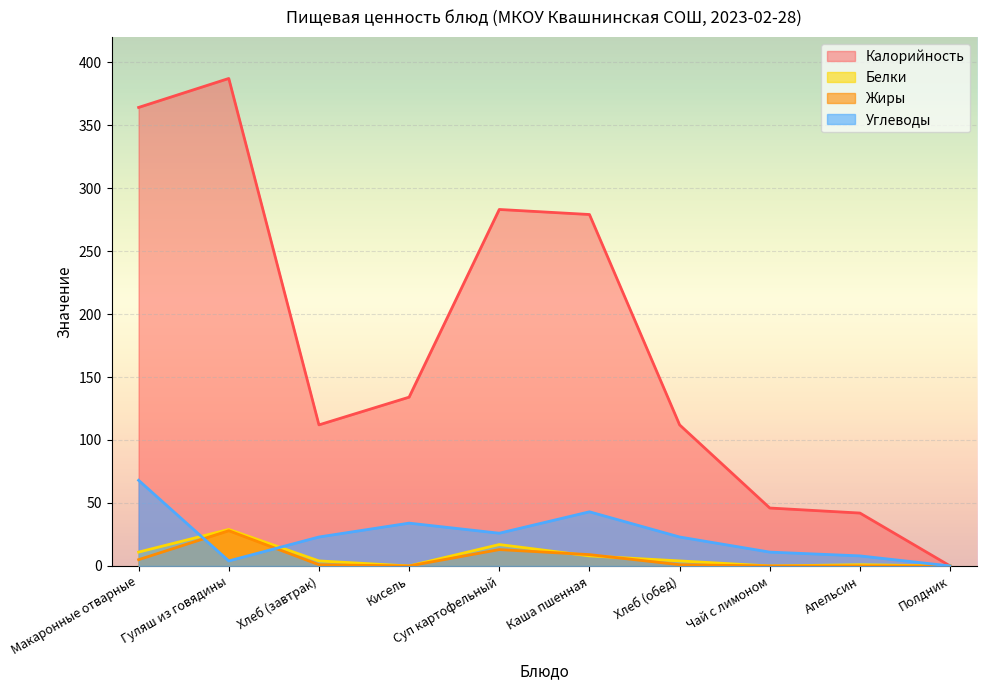

What is the sum of all Жиры values?

57